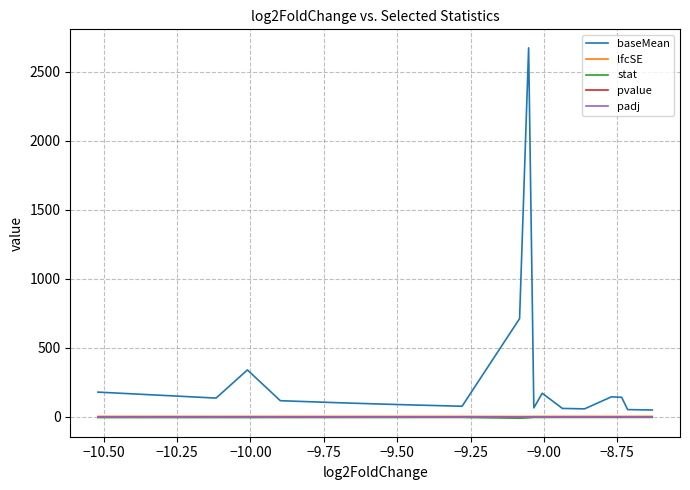

What are all the series names shown in the legend?

baseMean, lfcSE, stat, pvalue, padj